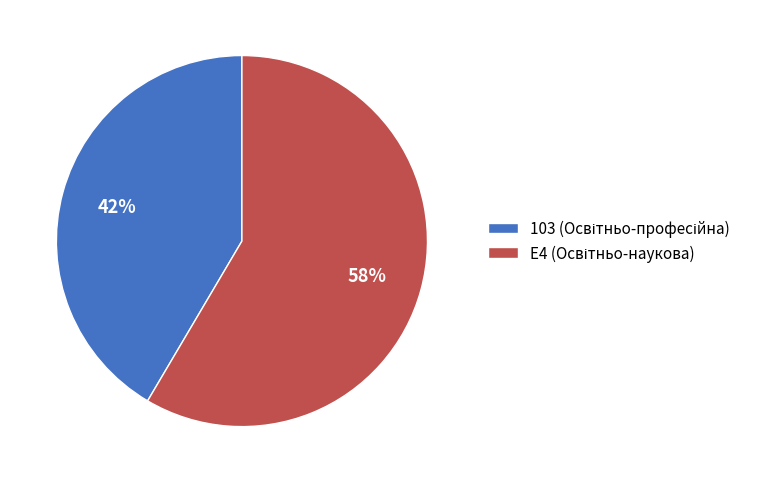

What is the largest slice in the pie chart?

E4